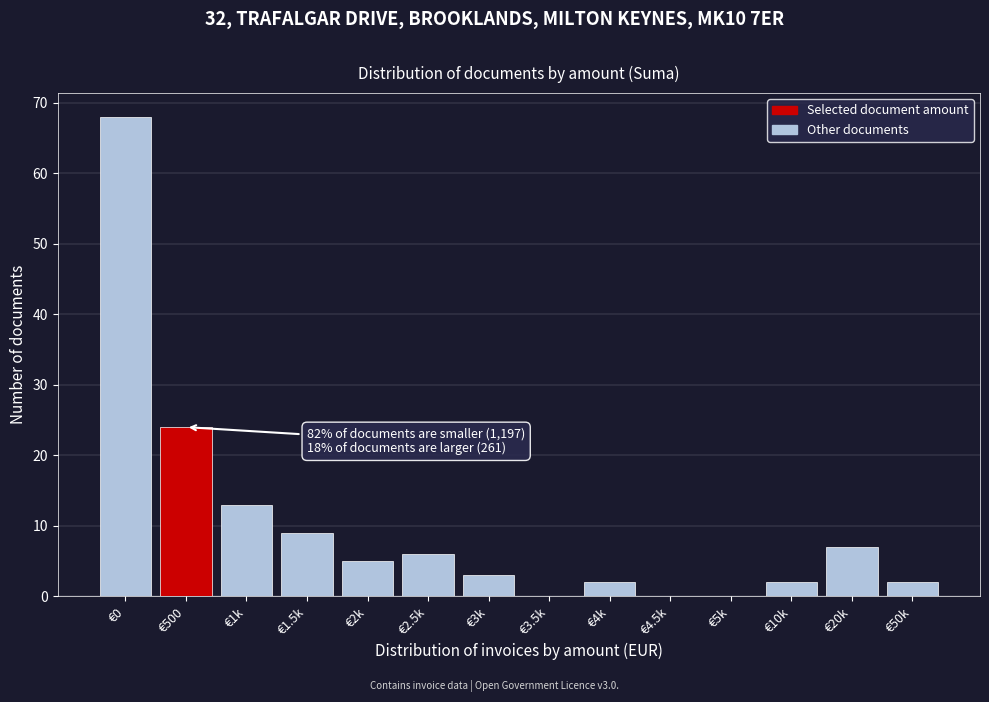

Reading left to right, extract all data points from this chart.

€0=68	€500=24	€1k=13	€1.5k=9	€2k=5	€2.5k=6	€3k=3	€3.5k=0	€4k=2	€4.5k=0	€5k=0	€10k=2	€20k=7	€50k=2